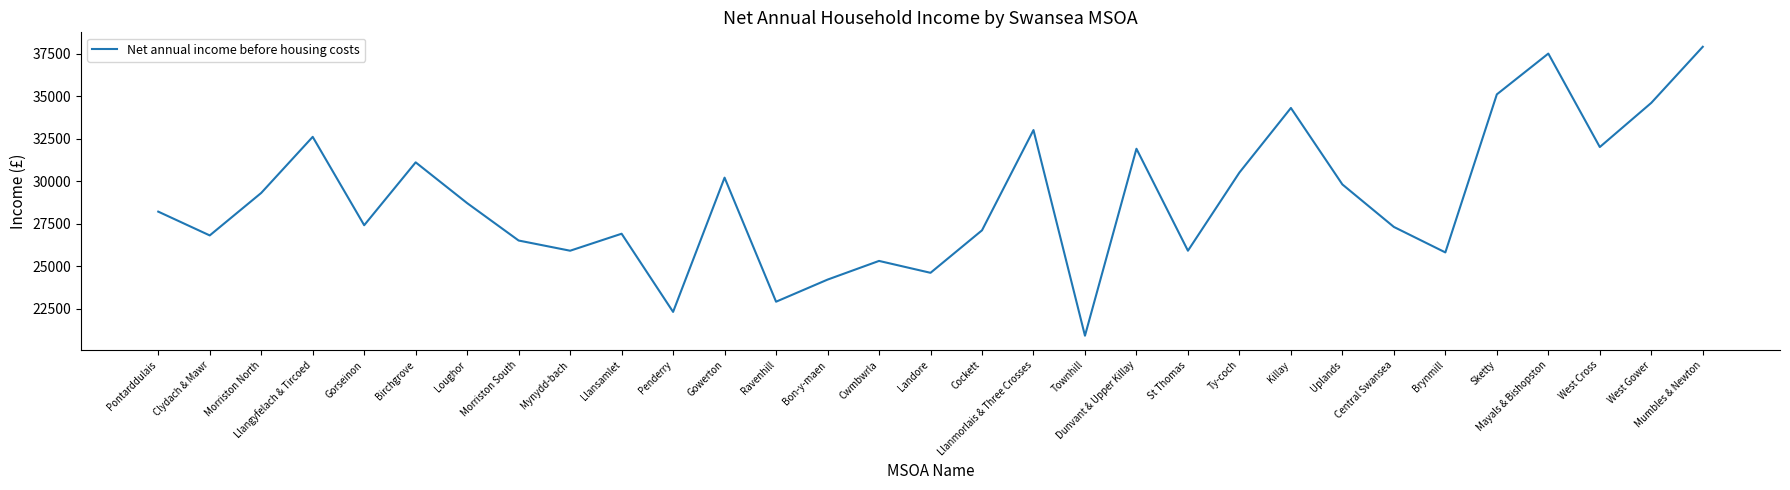

Read the value at Llanmorlais & Three Crosses, to the nearest 100.

33000